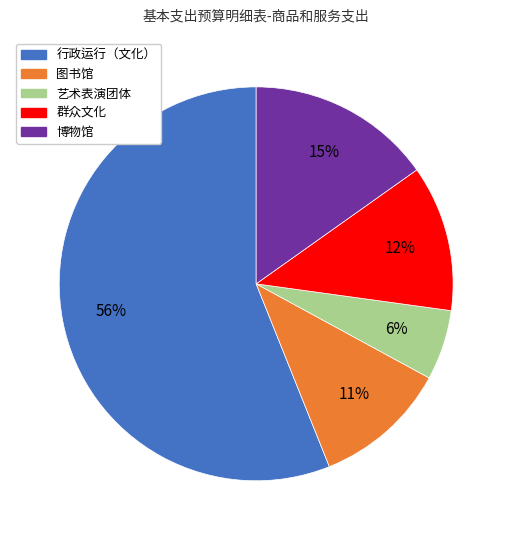

To the nearest percent, what is the combined percentage of 行政运行（文化） and 群众文化?

68%